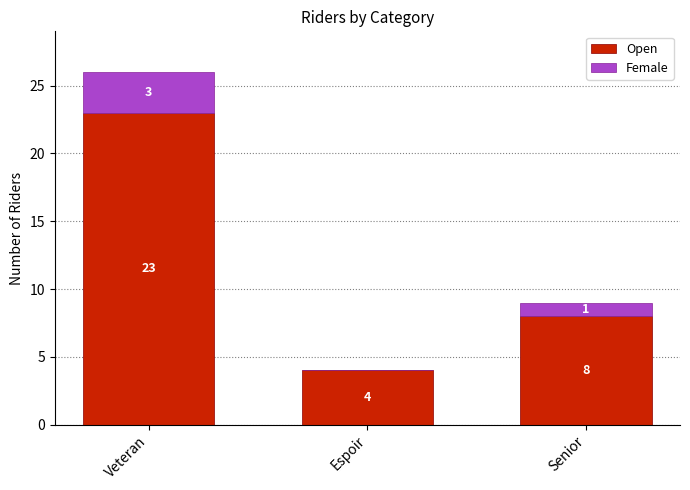

Does the chart contain stacked bars?

Yes